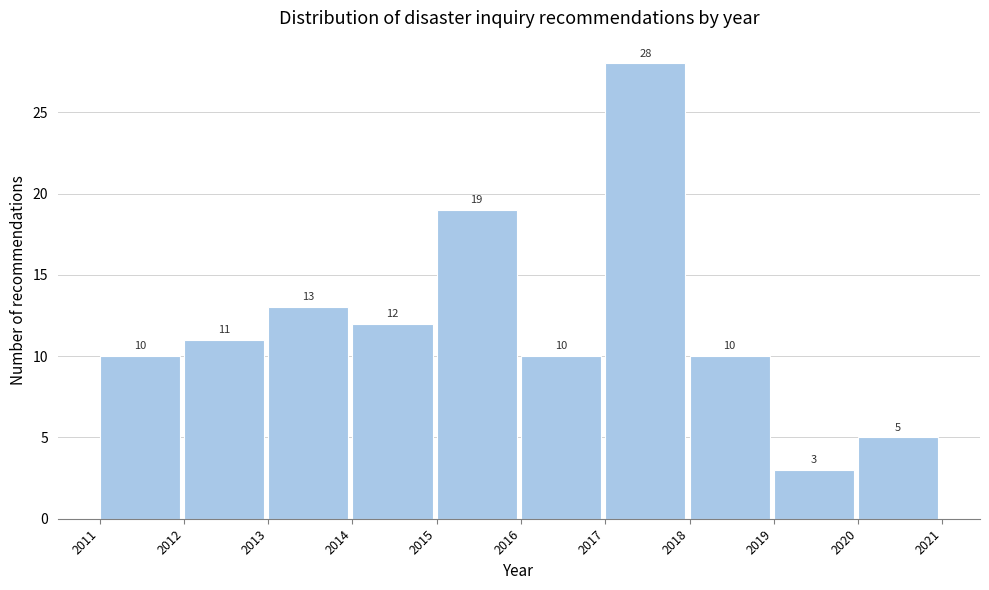

How tall is the bar that spans 2015 to 2016 on the x-axis?

19